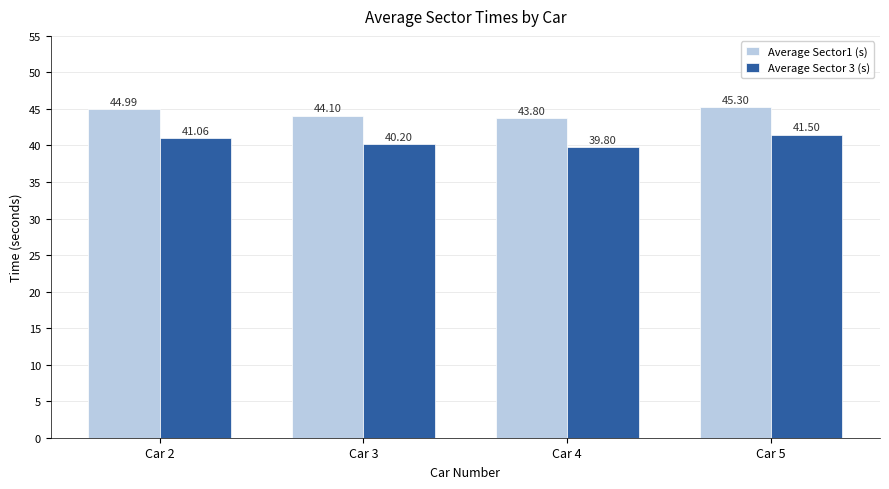

Is the value of Average Sector1 (s) at Car 2 greater than the value of Average Sector 3 (s) at Car 5?

Yes